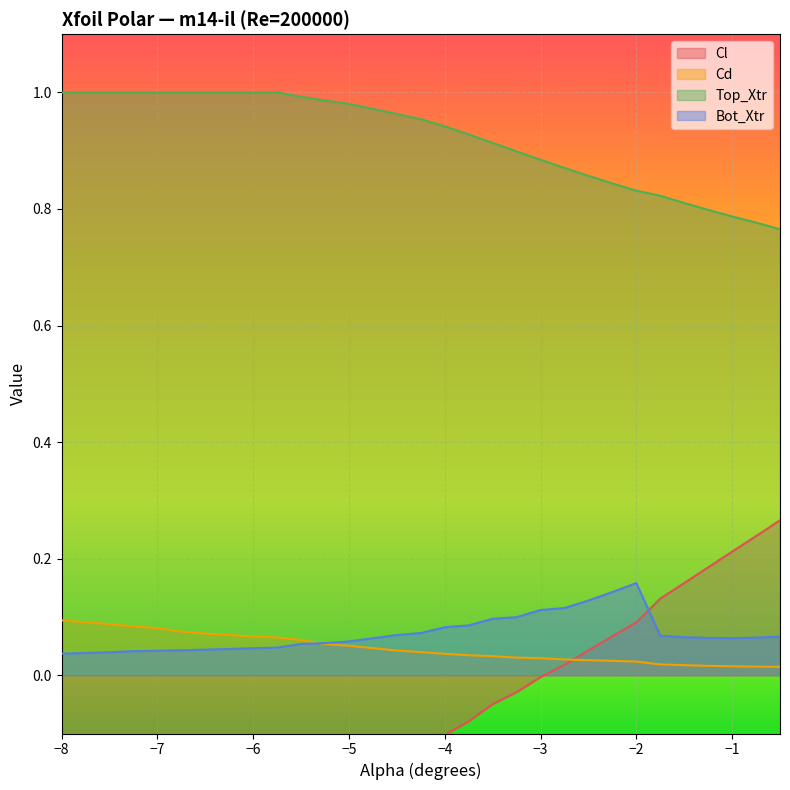

How many lines are shown in the chart?

4